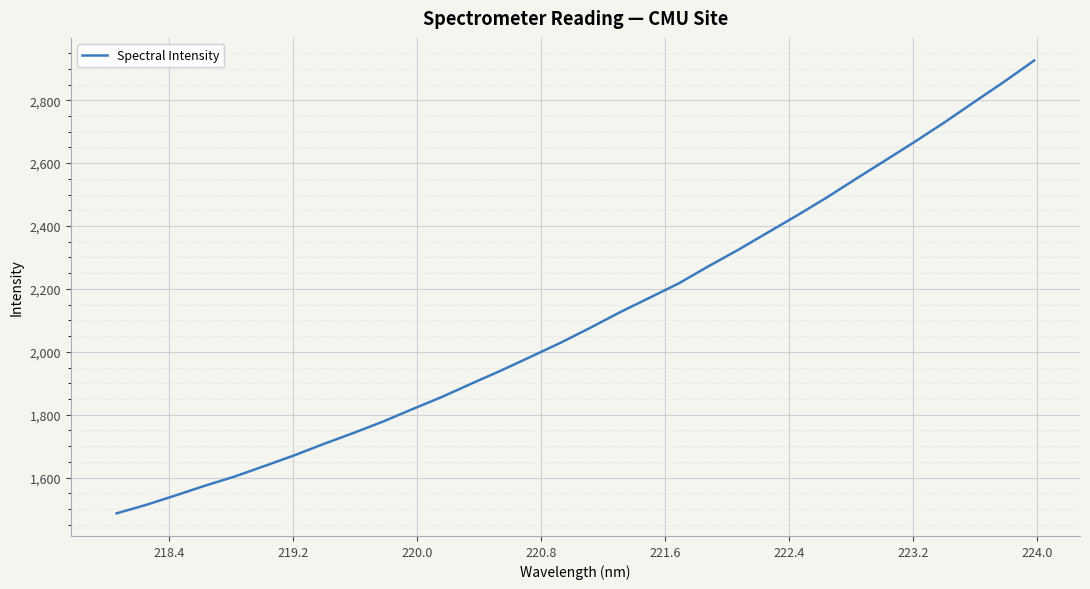

What is the maximum value shown in the chart?

2926.2